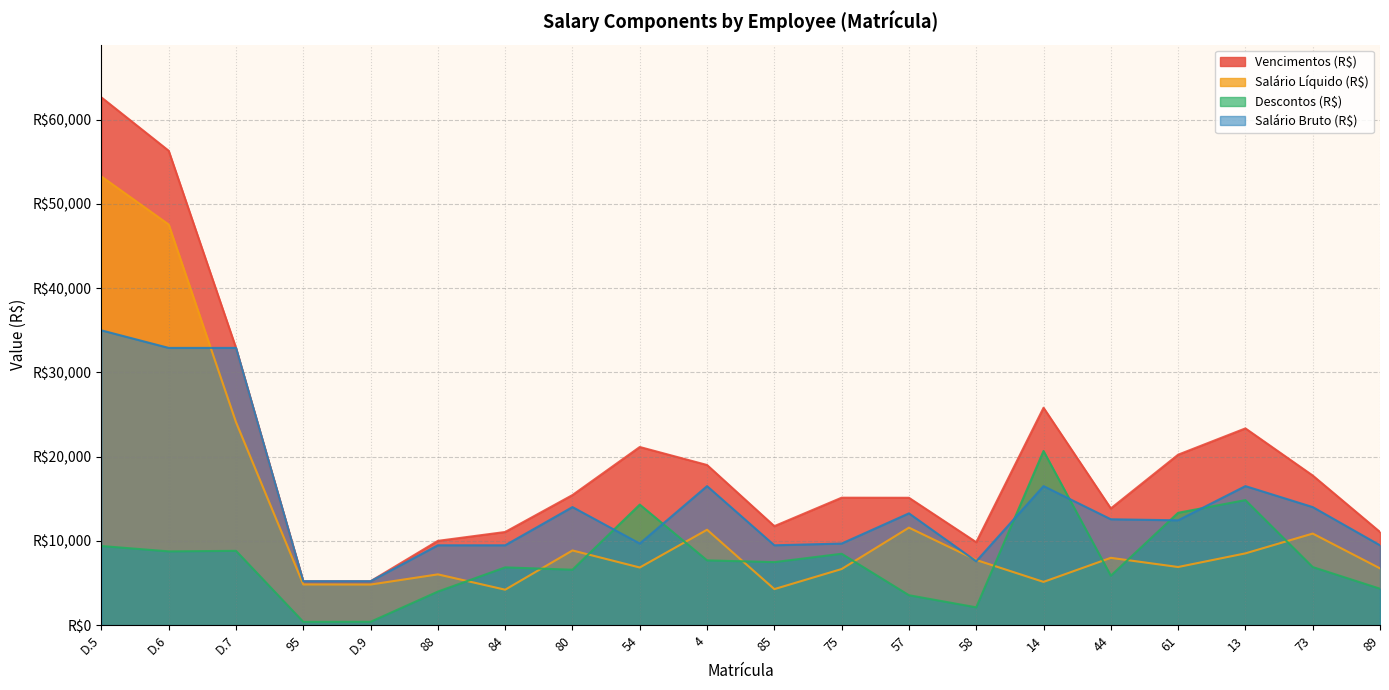

What is the label of the 9th point from the left?

54